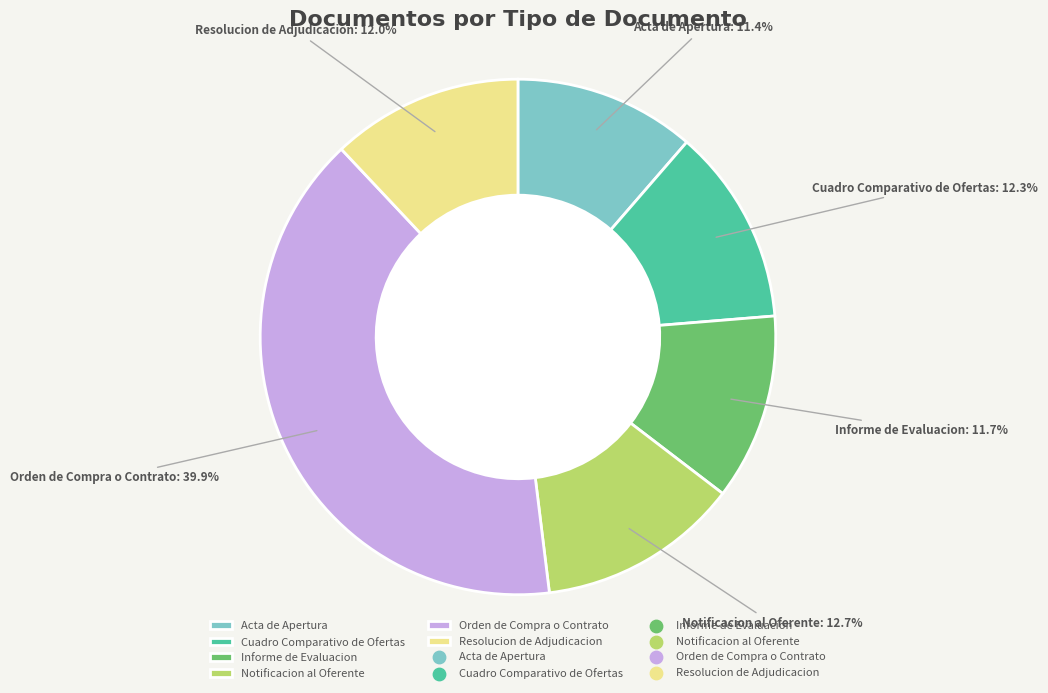

Does Acta de Apertura account for over 50% of the chart?

No